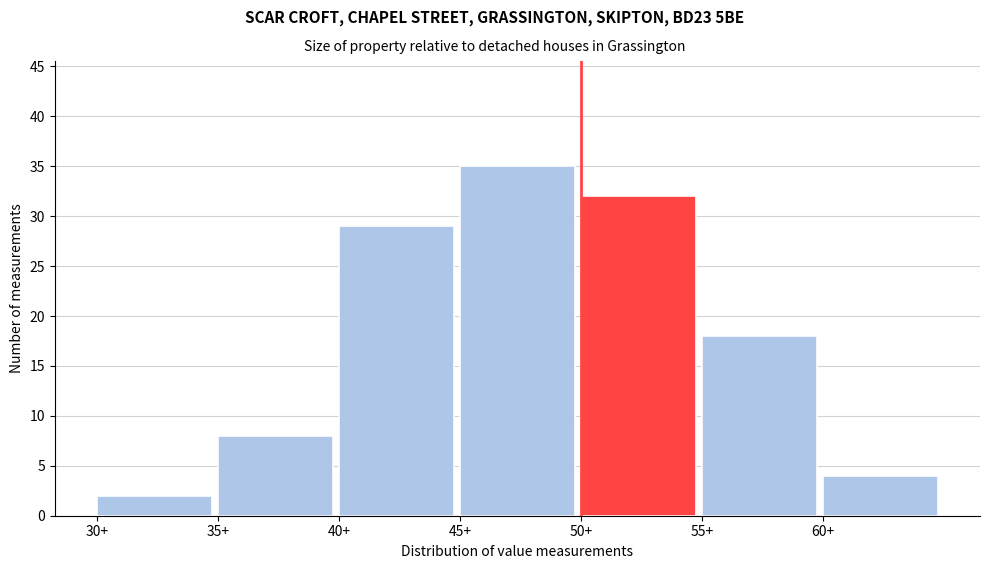

Reading left to right, transcribe this chart: for each bar, give the range it covers on the x-axis and its height. The values are not printed on the chart, so give them approximately, as read against the axis.

30 to 35: 2
35 to 40: 8
40 to 45: 29
45 to 50: 35
50 to 55: 32
55 to 60: 18
60 to 65: 4